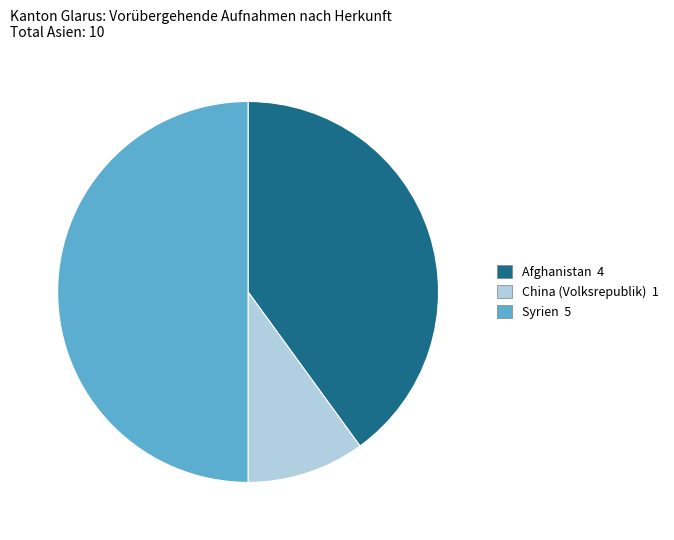

True or false: China (Volksrepublik) accounts for 1% of the total.

False